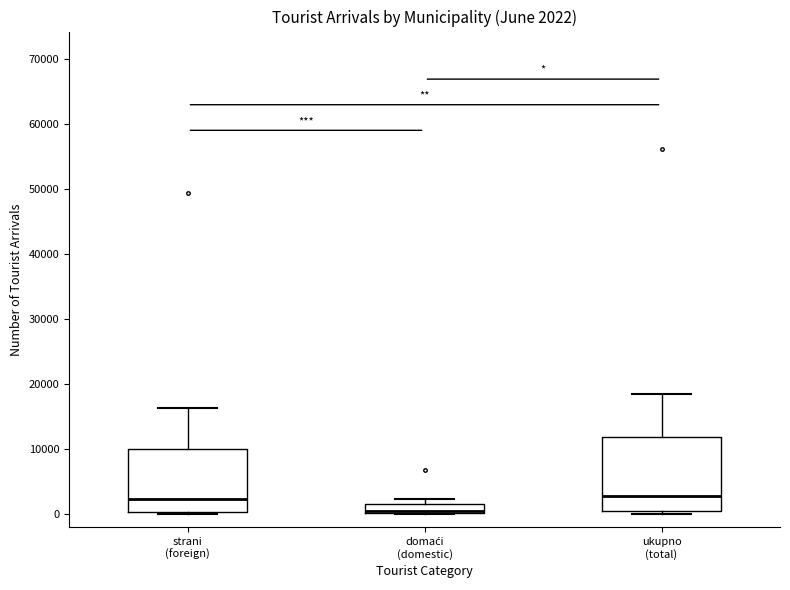

Comparing the boxes themselves (not the whiskers), which one is the tallest?

ukupno (total)